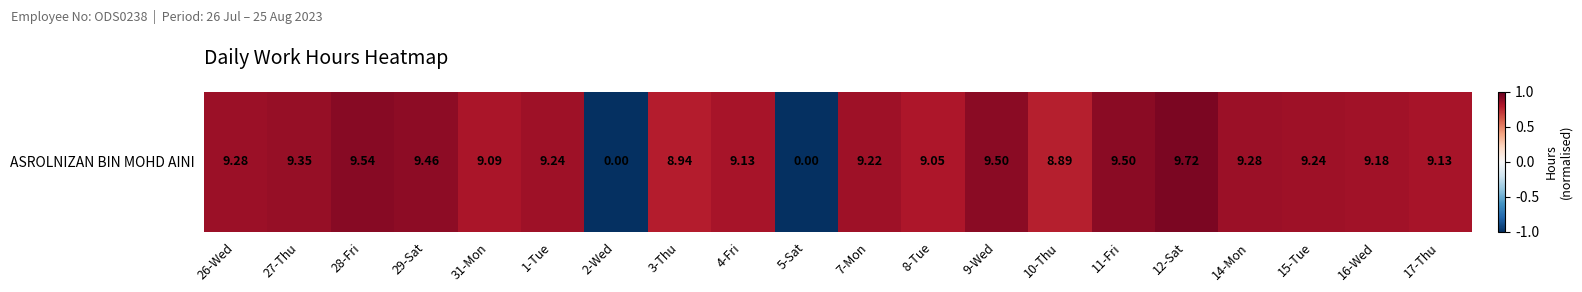

How many values are above zero?

18